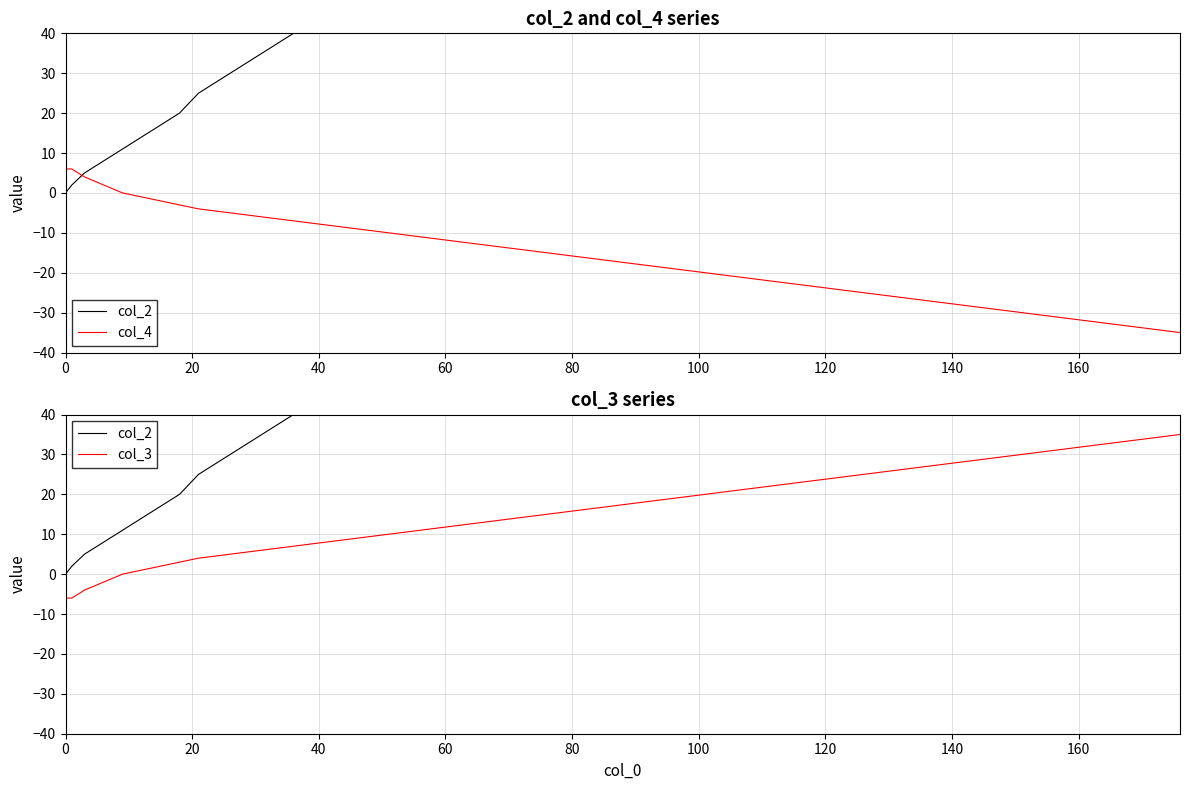

The value of col_2 at 160 is 25. True or false?

True